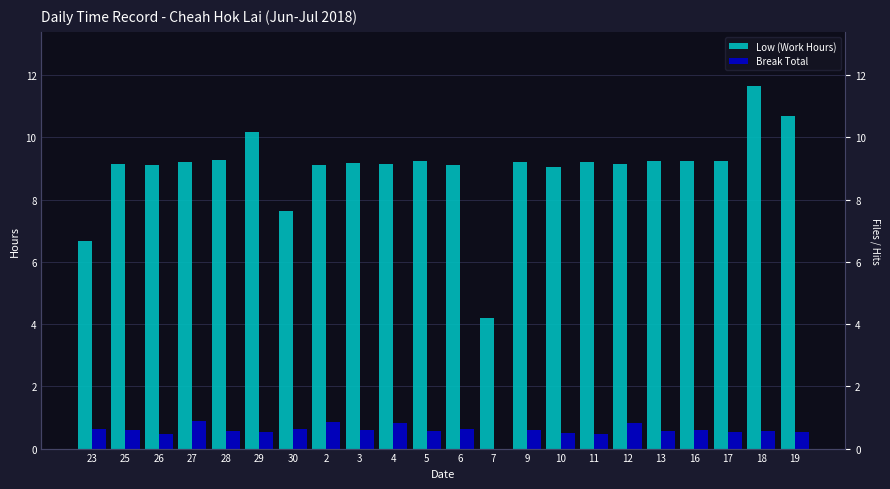

Which series has the largest range (max minus min)?

Low (Work Hours)